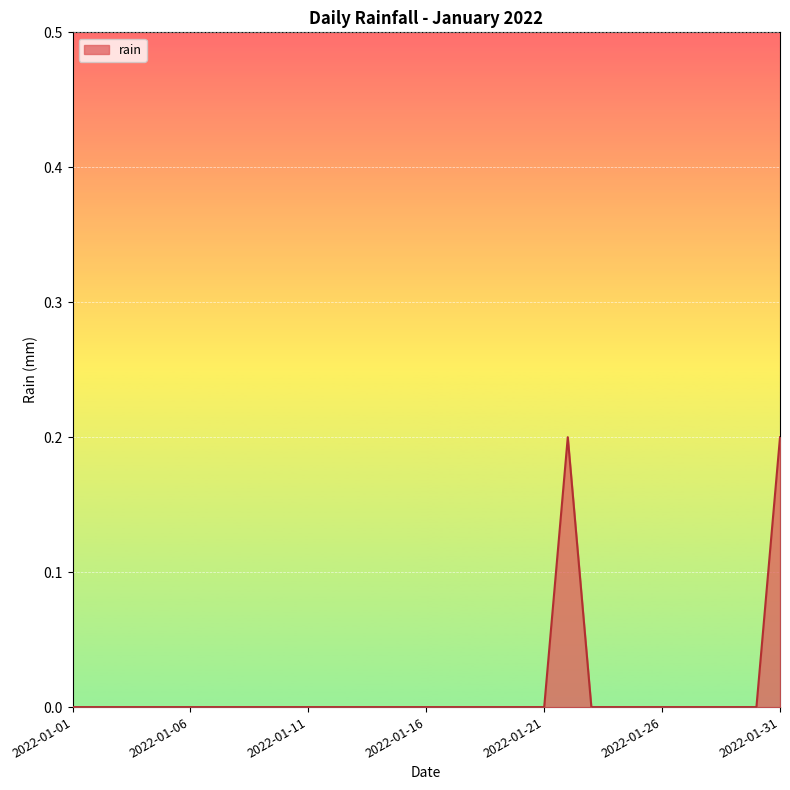

Does the chart have visible grid lines?

Yes